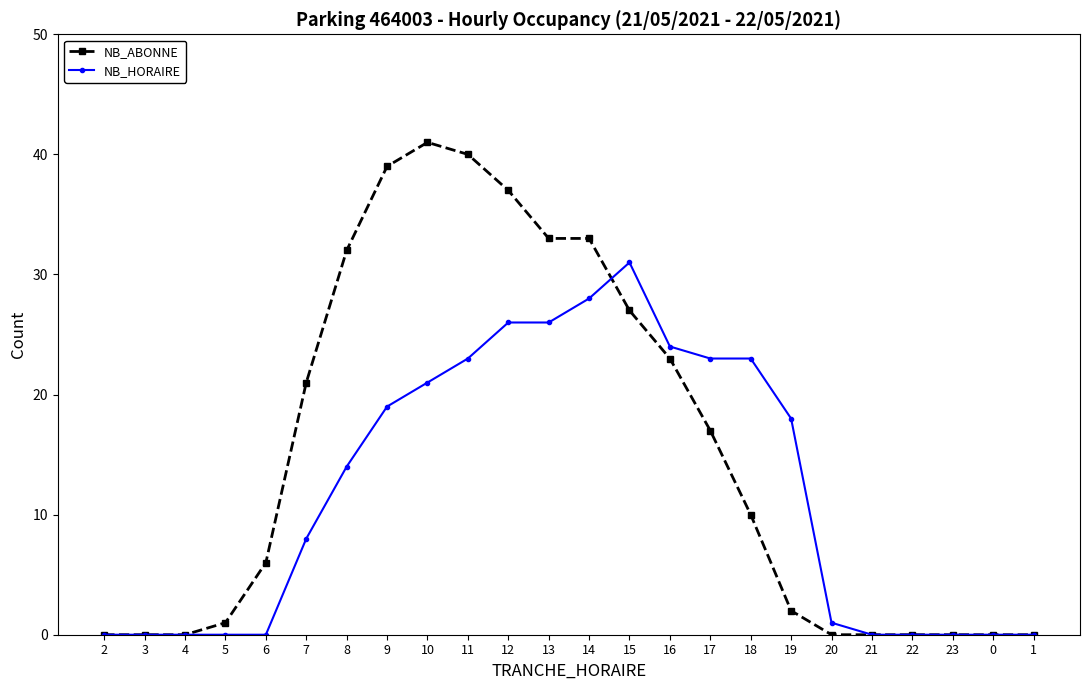

The value of NB_ABONNE at 6 is 6. True or false?

True